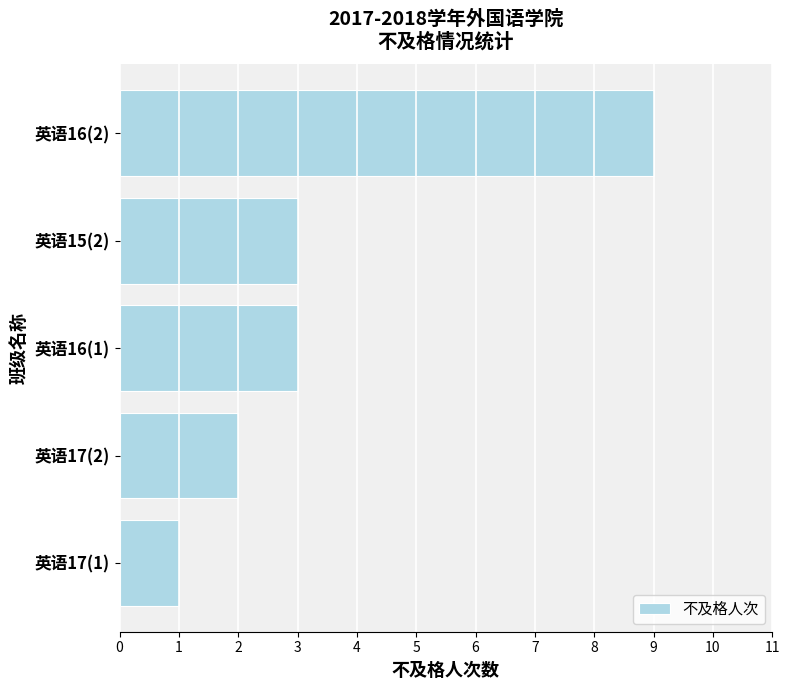

Which has a higher value, 英语15(2) or 英语17(1)?

英语15(2)